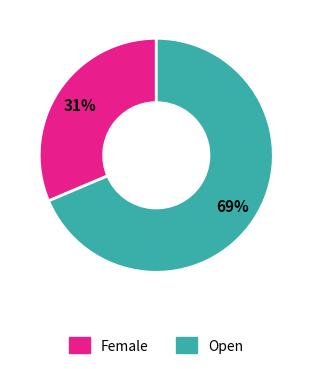

To the nearest percent, what portion does Female represent?

31%